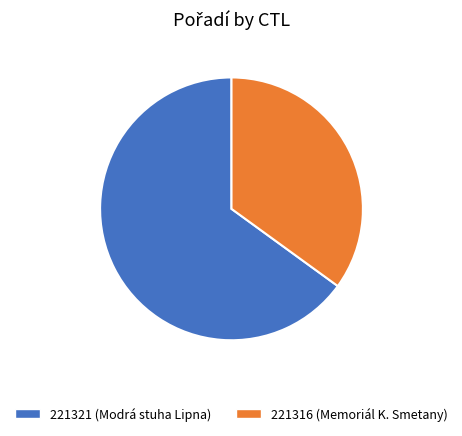

What is the largest slice in the pie chart?

221321